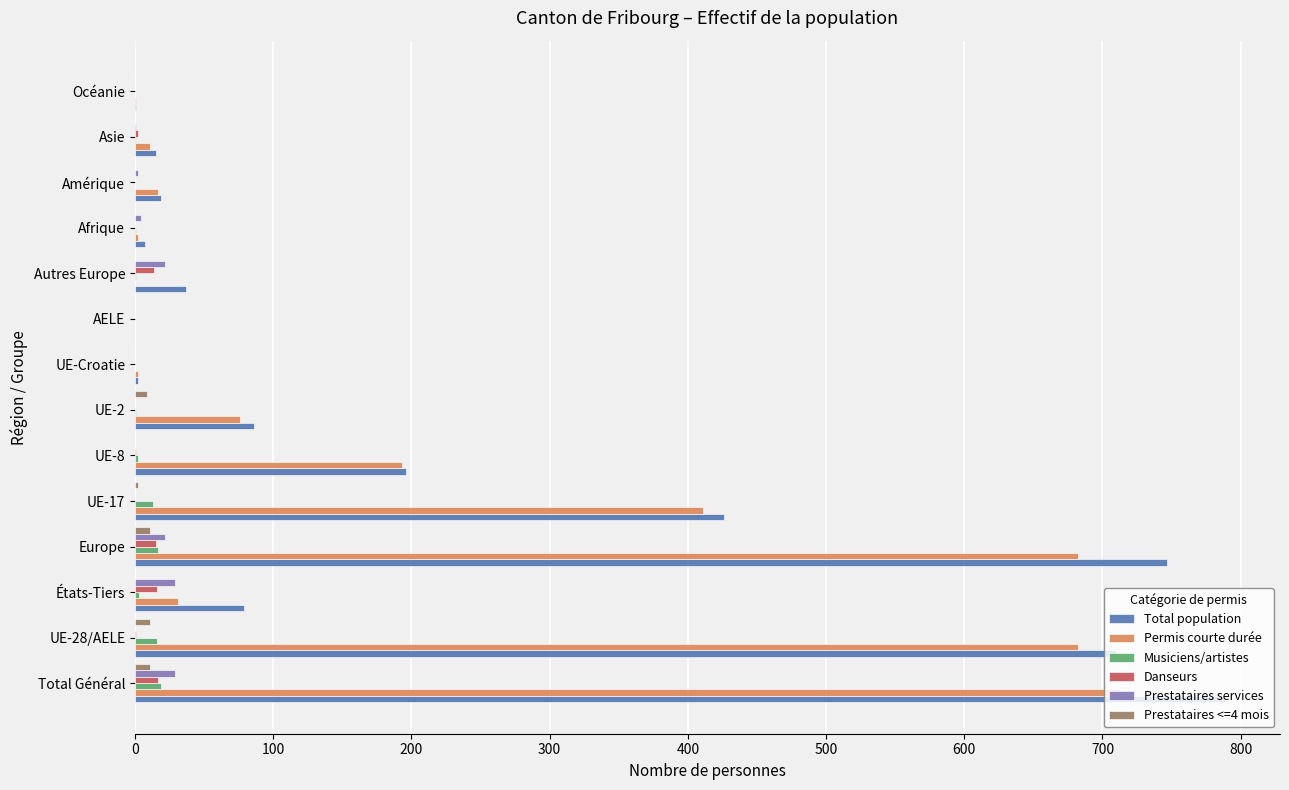

What is the sum of all Prestataires services values?

109